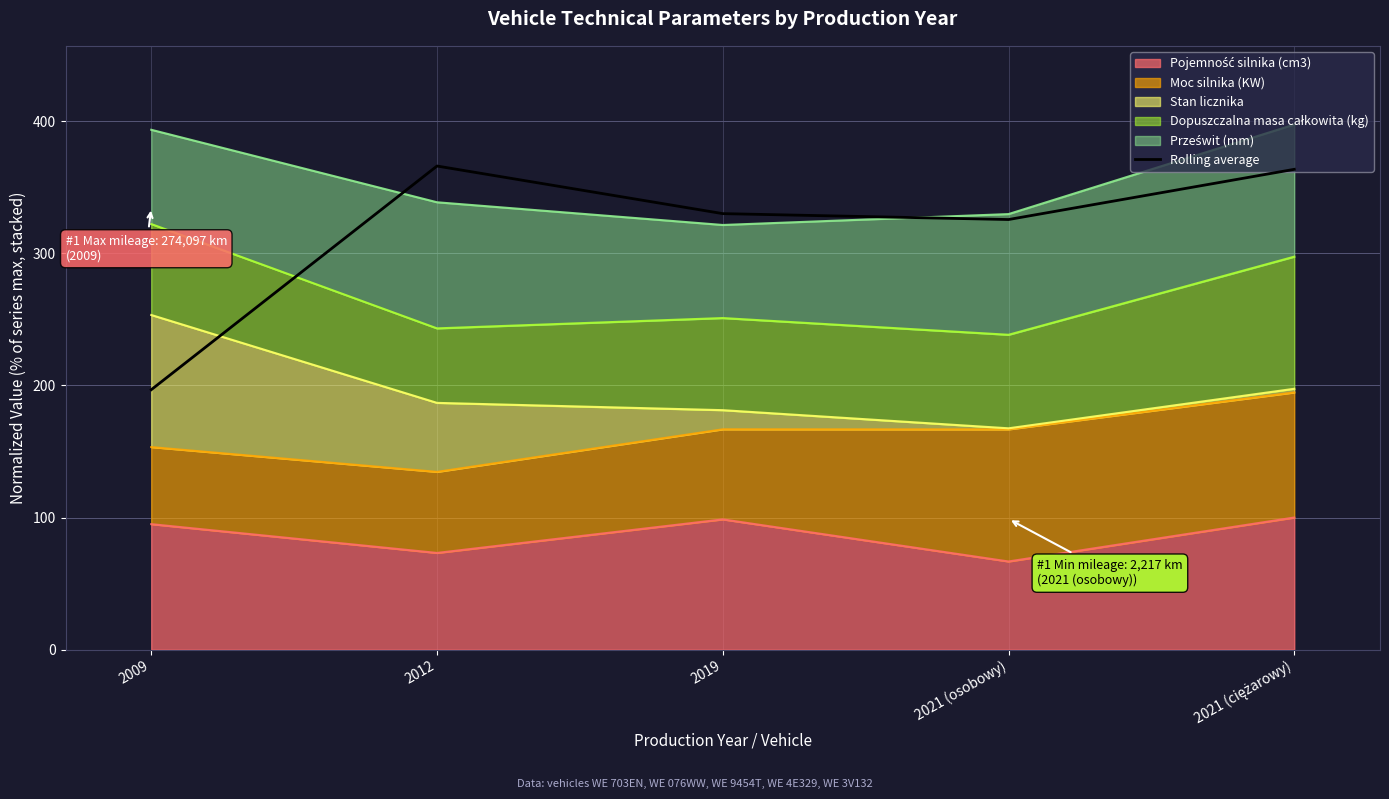

What is the difference between the values at 2012 and 2019?

36.0